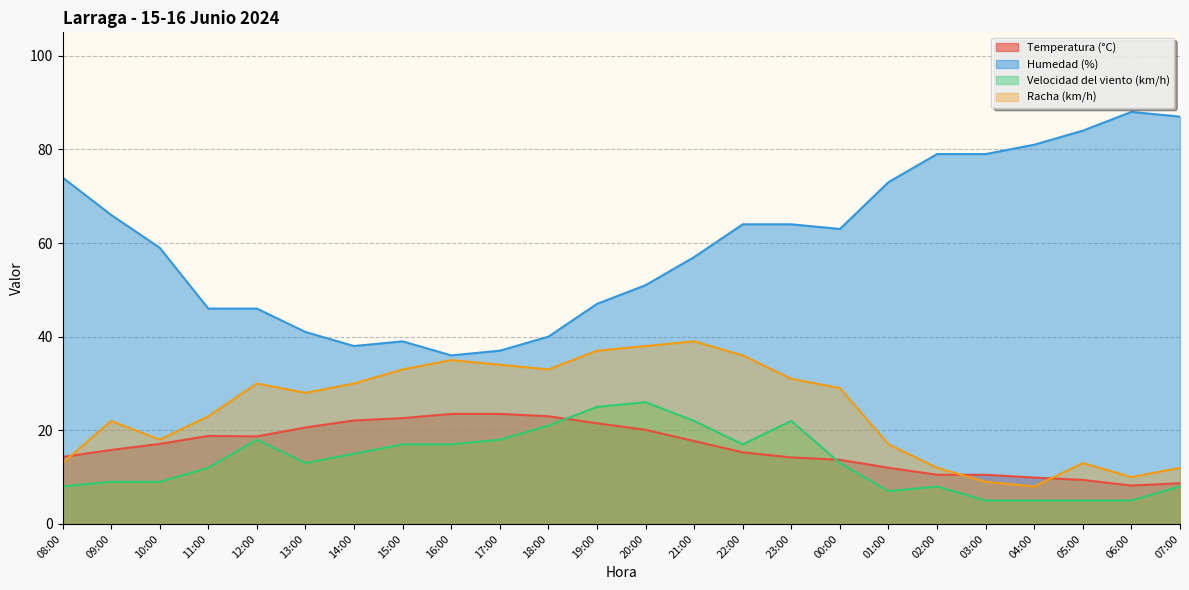

What is the value of the Velocidad del viento (km/h) point at the 6th from the left?

13.0